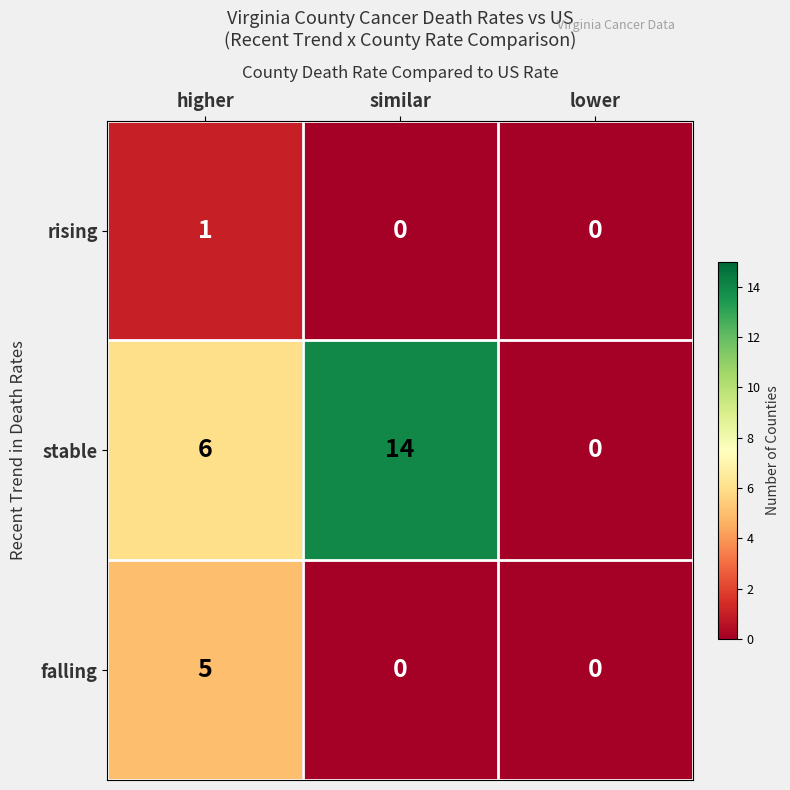

Rank the series by their average value, from lowest to highest.

rising, falling, stable